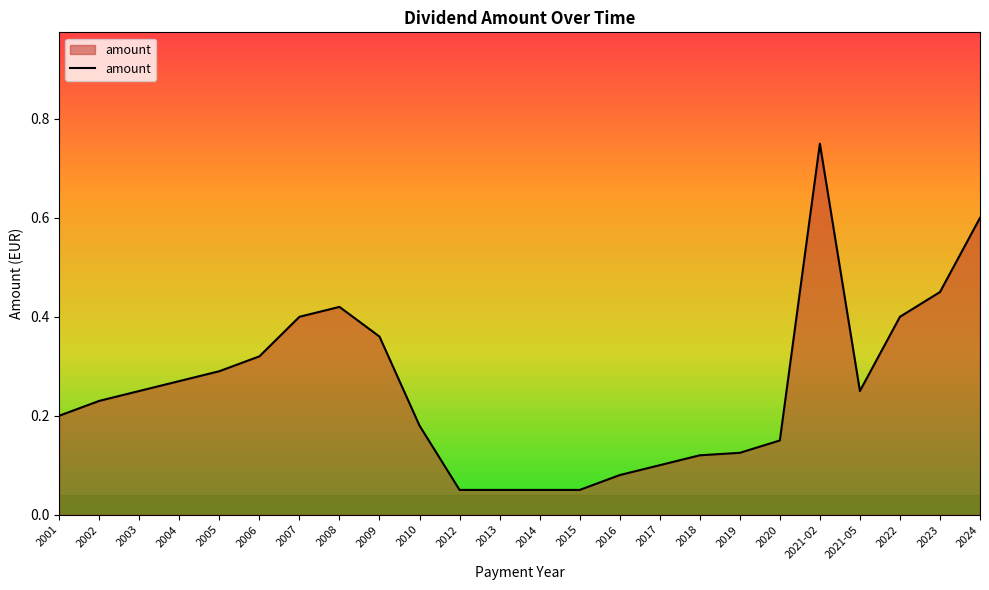

At which category does the chart reach its peak across all series?

2021-02